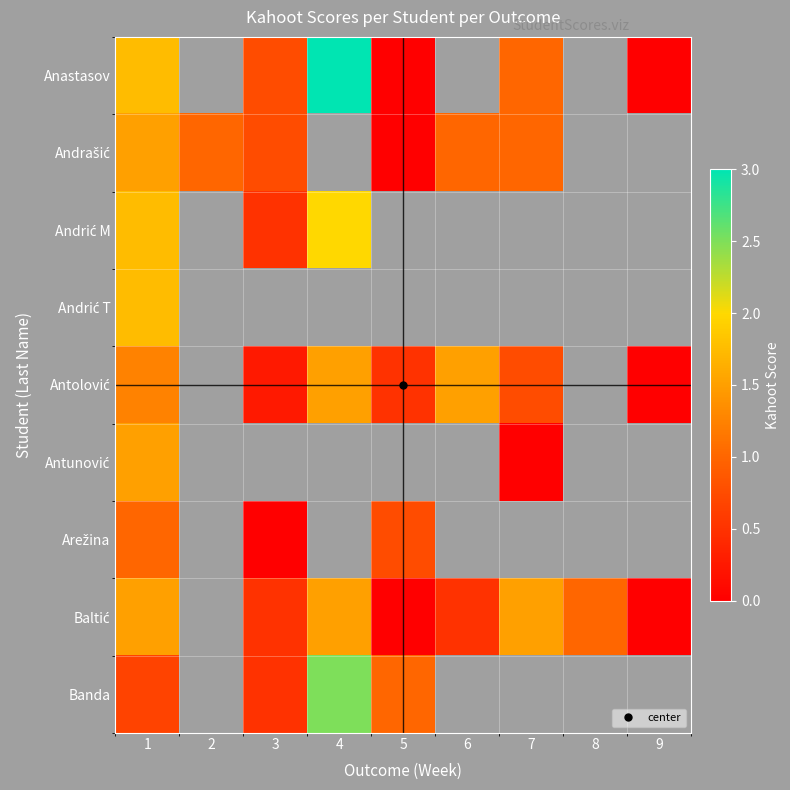

At which label does Banda reach its peak?

4